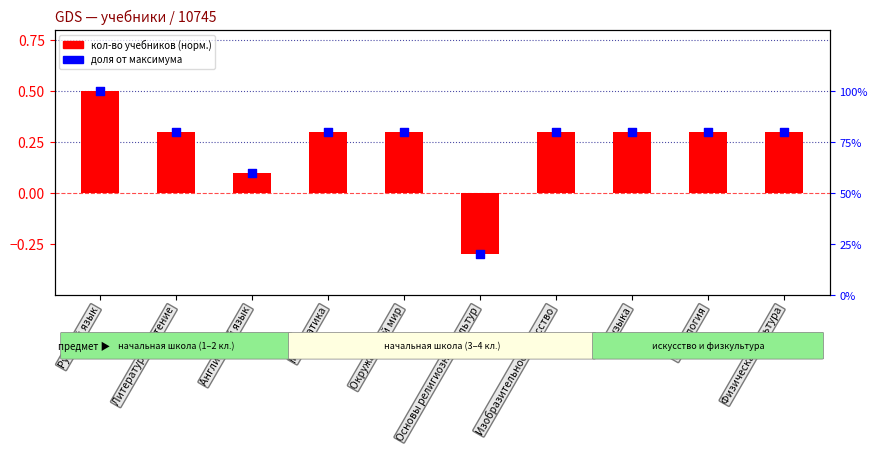

Which series contains the highest Y value?

доля от макс.